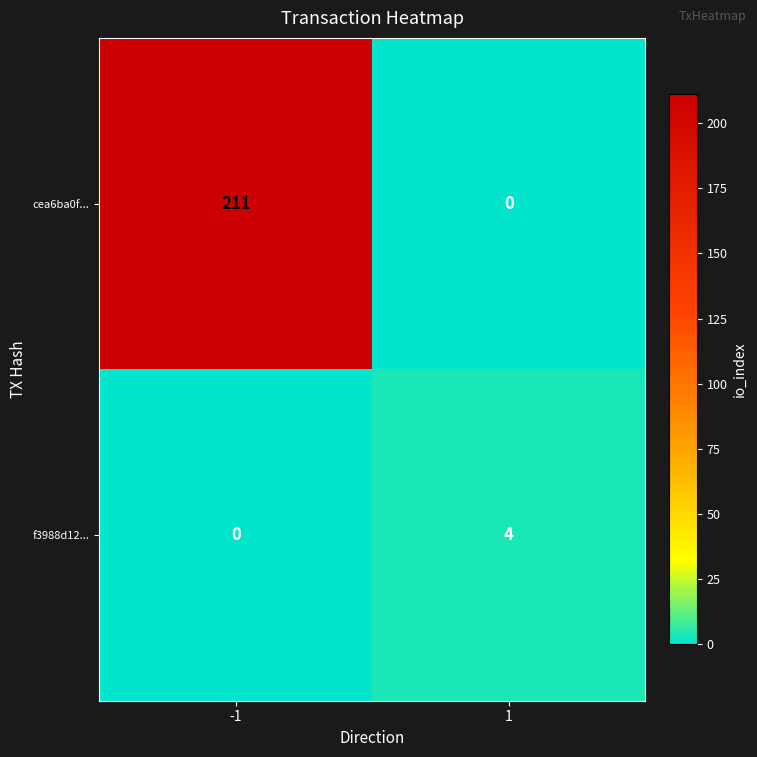

How many distinct data groups are displayed?

2